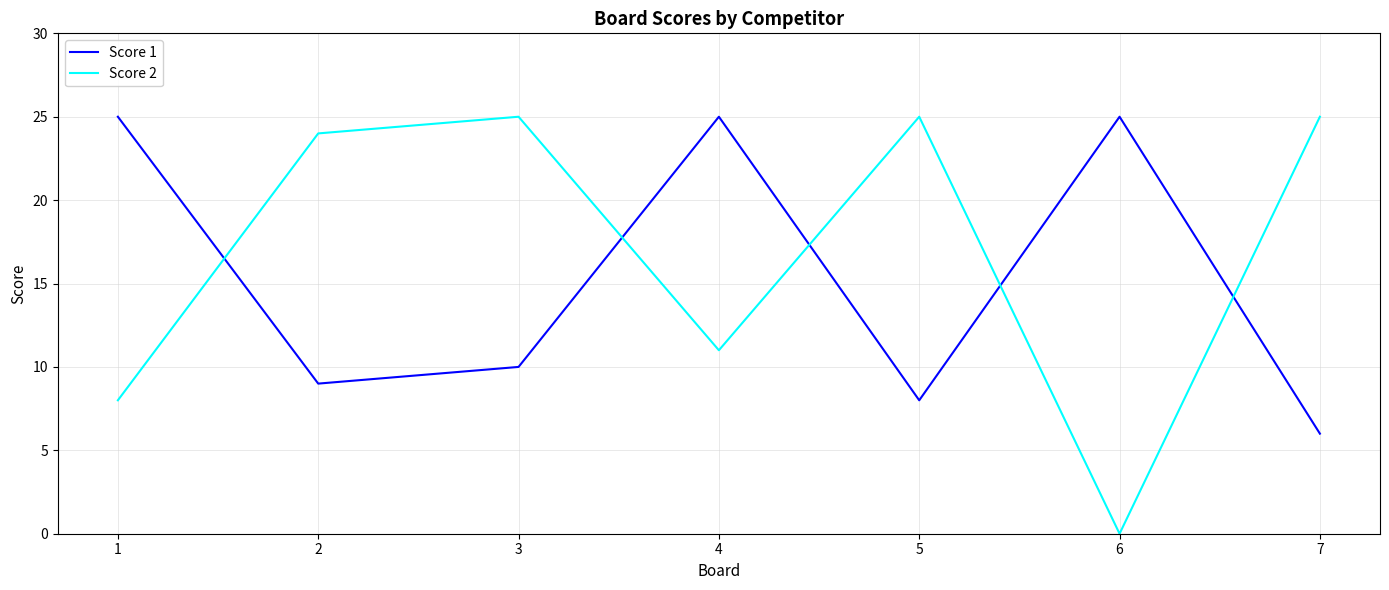

What is the highest value of the Score 1 series?

25